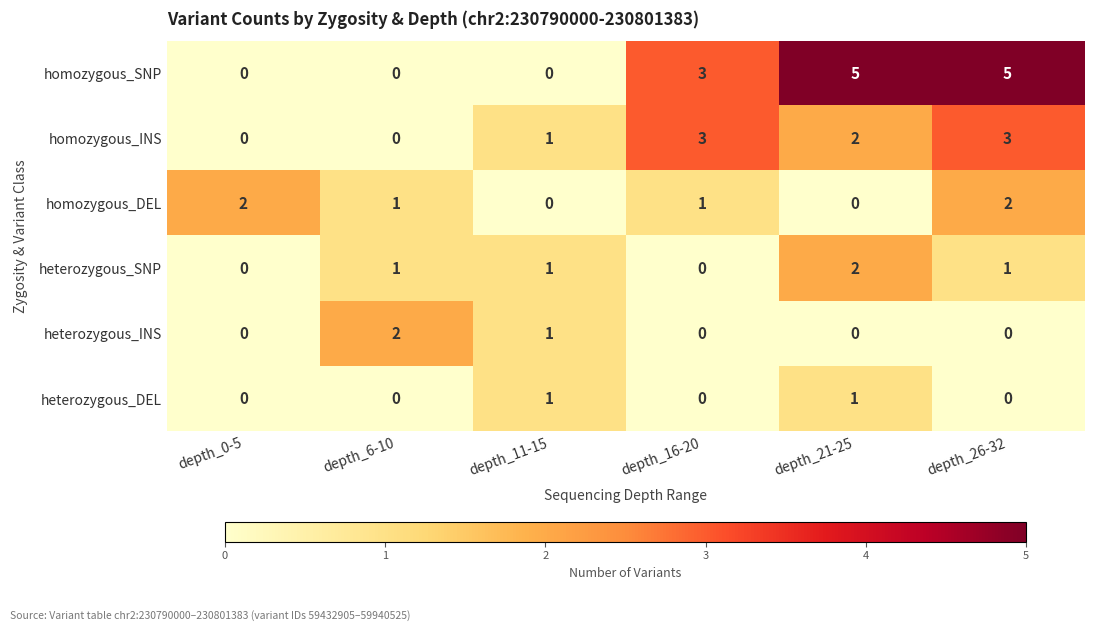

What is the spread (max minus min) of values at depth_11-15?

1